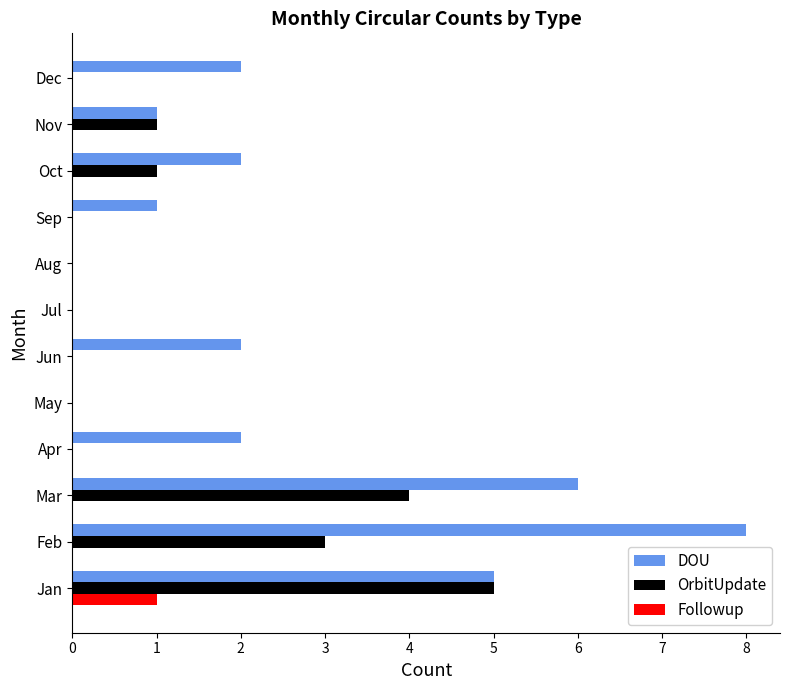

Read the OrbitUpdate value at Feb.

3